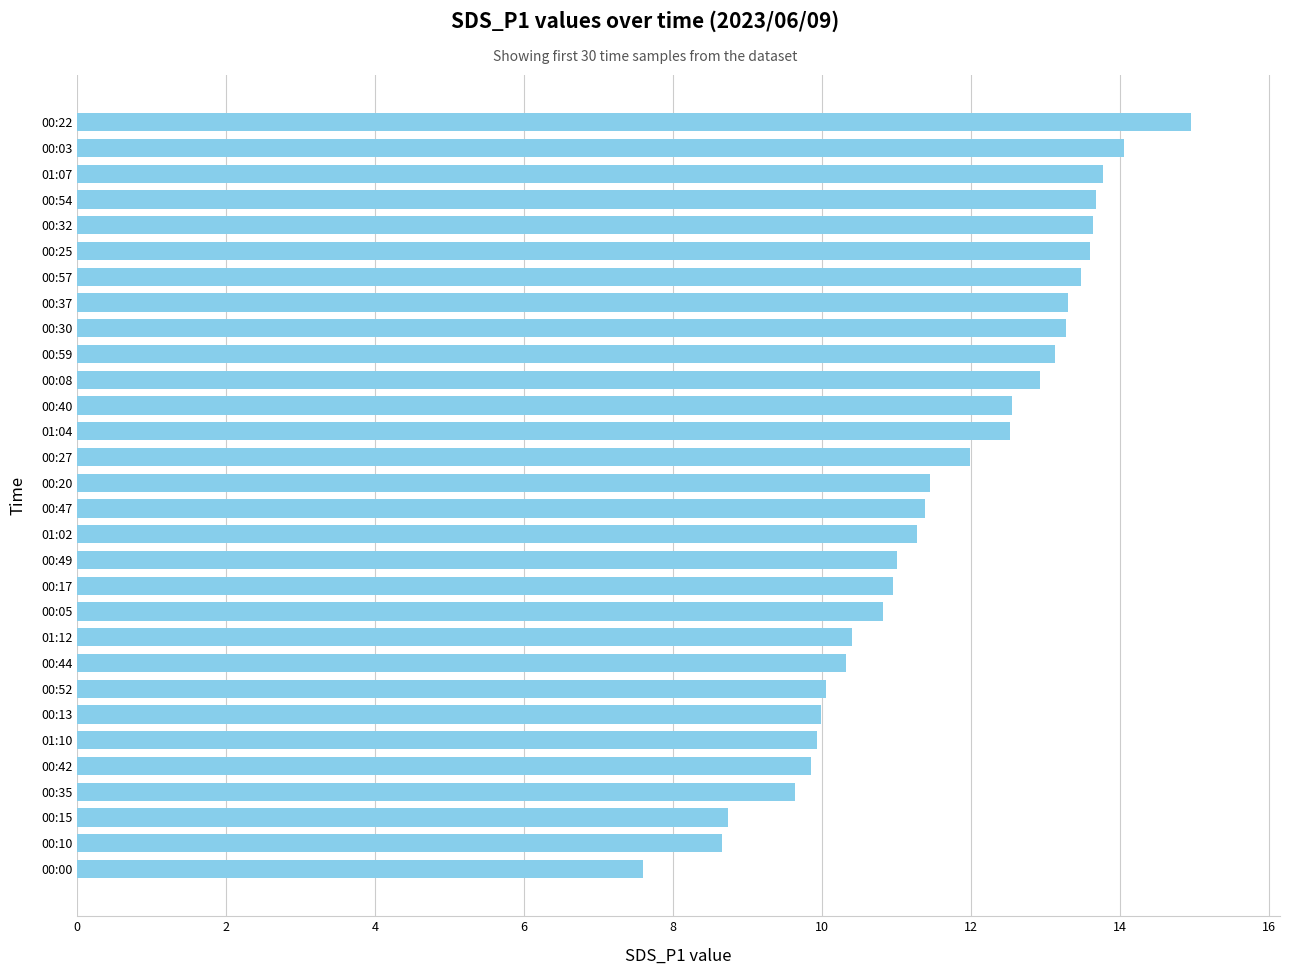

What is the ratio of the value at 01:04 to the value at 01:02?

1.1